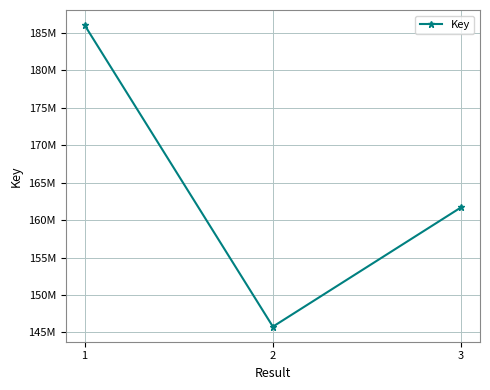

What is the average value?

164507327